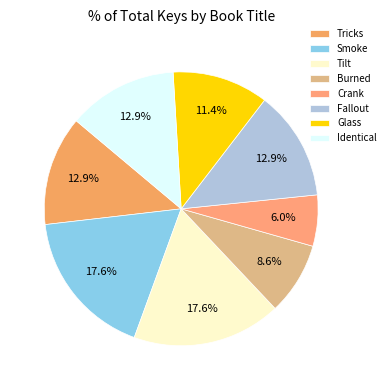

What portion of the pie excludes Tricks?

87.1%